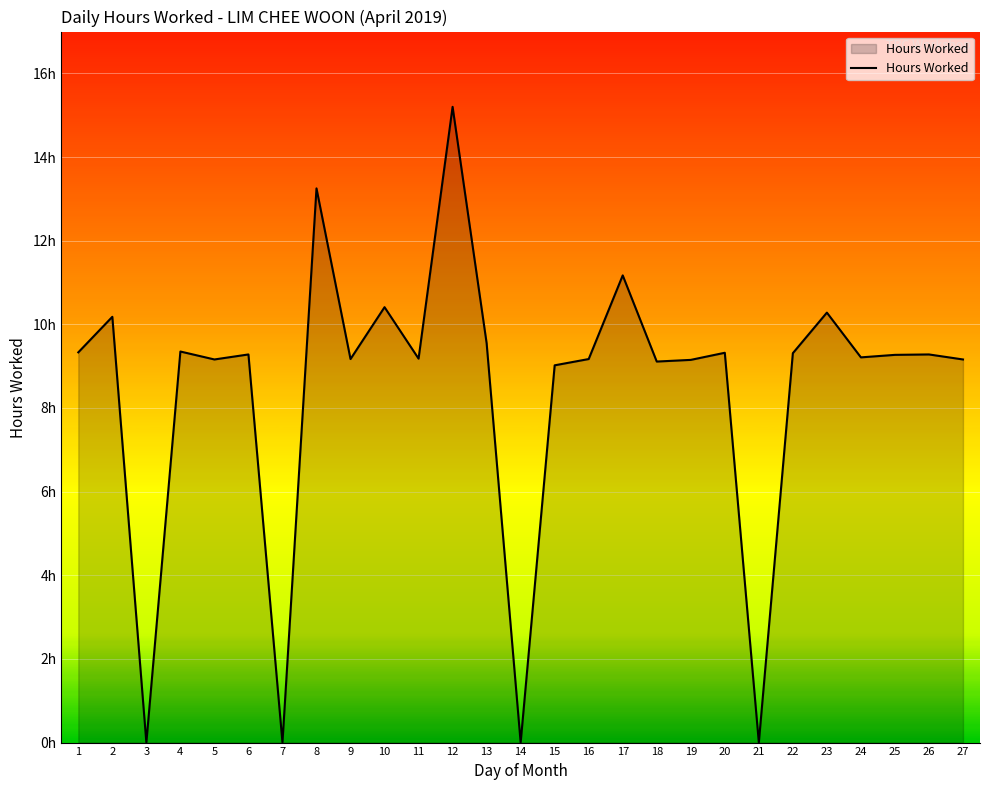

The value at 23 is 6.4. True or false?

False